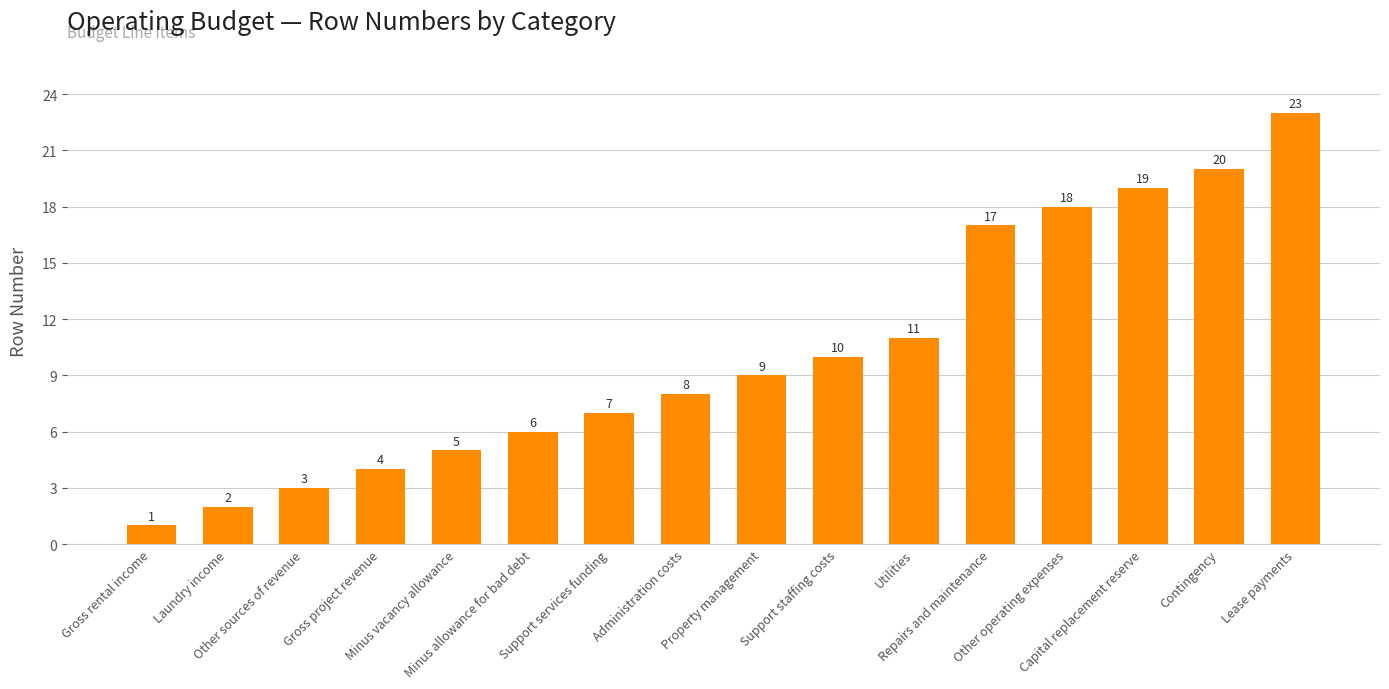

List the labels in order of value, smallest first.

Gross rental income, Laundry income, Other sources of revenue, Gross project revenue, Minus vacancy allowance, Minus allowance for bad debt, Support services funding, Administration costs, Property management, Support staffing costs, Utilities, Repairs and maintenance, Other operating expenses, Capital replacement reserve, Contingency, Lease payments